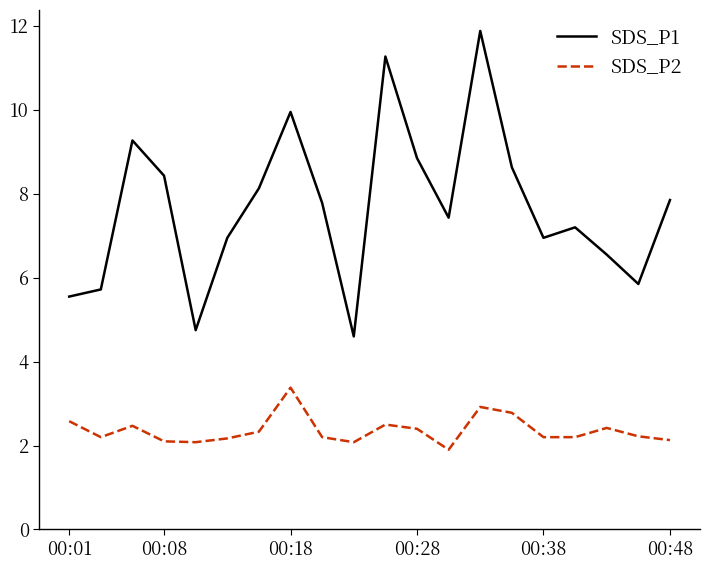

How many lines are shown in the chart?

2